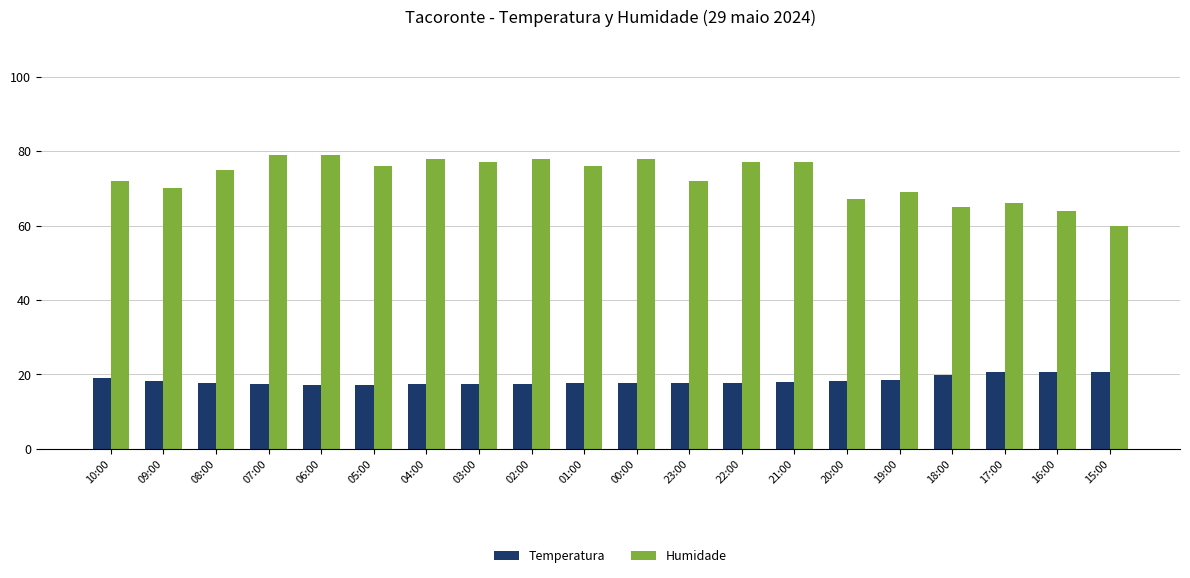

What is the average value of the Humidade series?

72.8